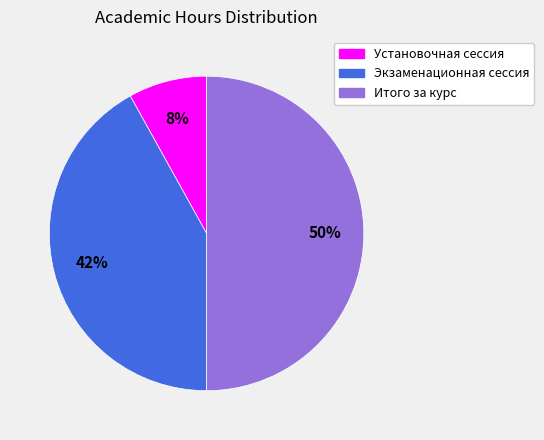

Does Экзаменационная сессия represent more than half of the total?

No